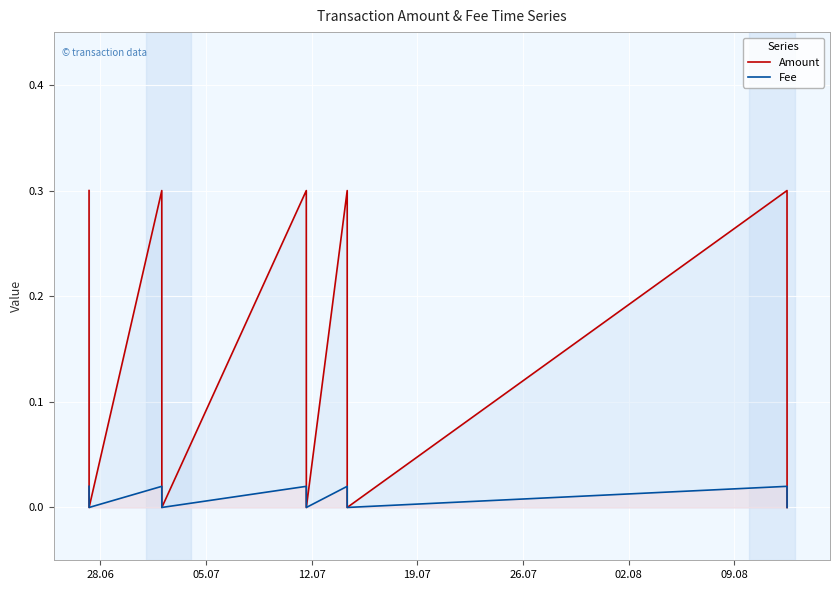

Does the chart display data point markers on the line(s)?

No